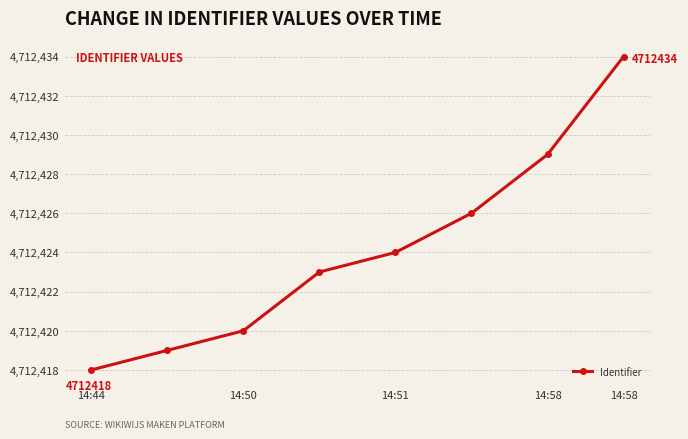

Is this an area chart (filled region under the line)?

No